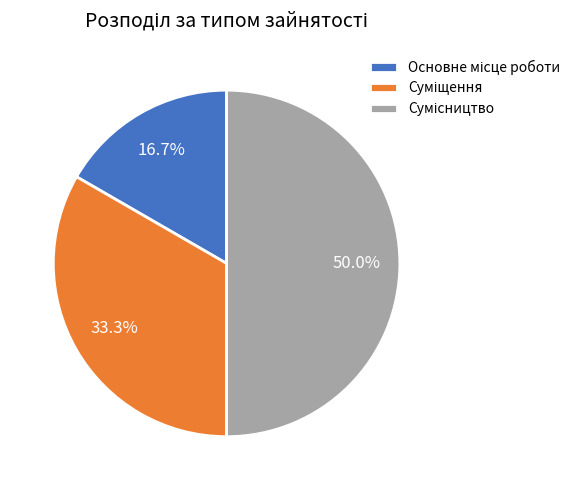

To the nearest percent, what portion does Сумісництво represent?

50%